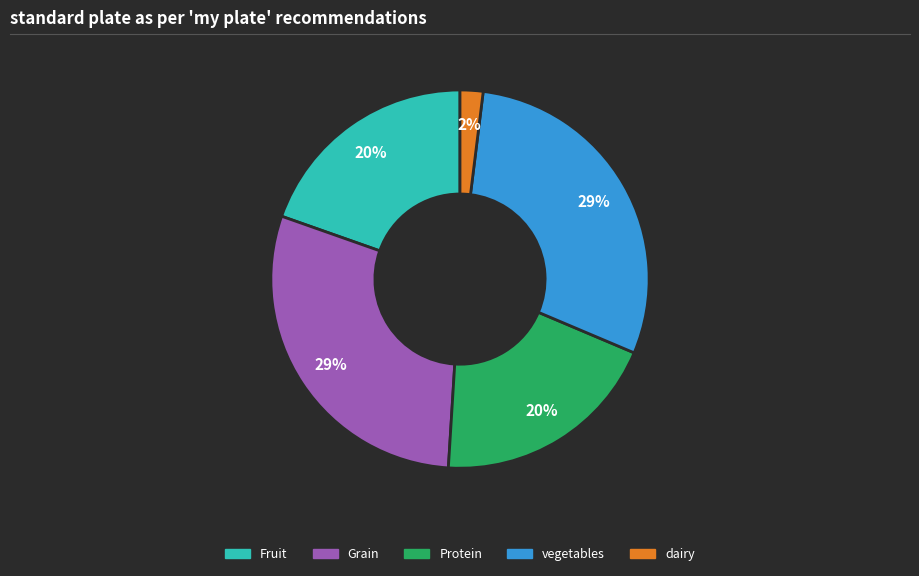

Which has a higher value, Protein or Grain?

Grain